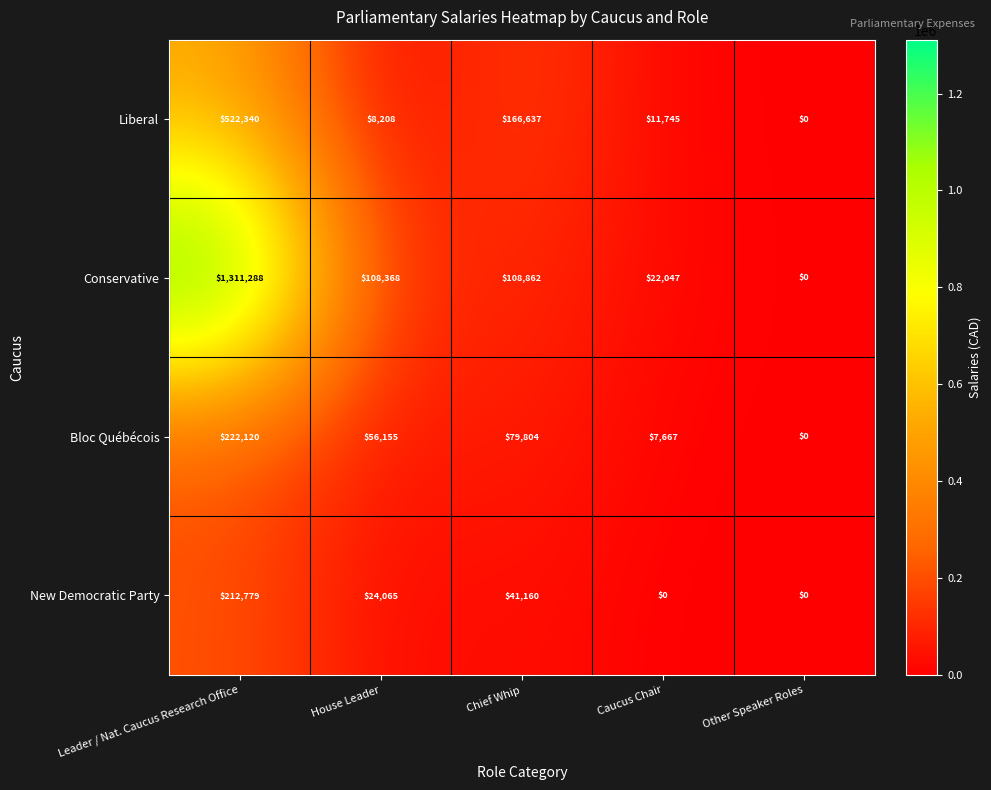

Reading left to right, list all the values displayed in this chart.

Liberal: Leader / Nat. Caucus Research Office=522340	House Leader=8208	Chief Whip=166637	Caucus Chair=11745	Other Speaker Roles=0
Conservative: Leader / Nat. Caucus Research Office=1311288	House Leader=108368	Chief Whip=108862	Caucus Chair=22047	Other Speaker Roles=0
Bloc Québécois: Leader / Nat. Caucus Research Office=222120	House Leader=56155	Chief Whip=79804	Caucus Chair=7667	Other Speaker Roles=0
New Democratic Party: Leader / Nat. Caucus Research Office=212779	House Leader=24065	Chief Whip=41160	Caucus Chair=0	Other Speaker Roles=0